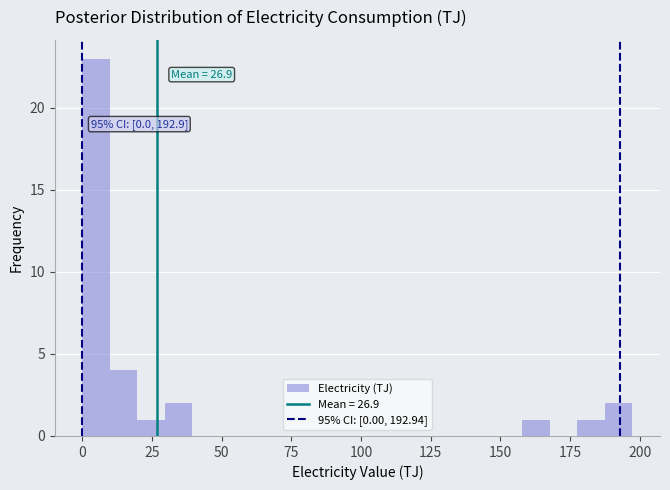

Read against the x-axis, roughly where is the centre of the tallest bar?

5